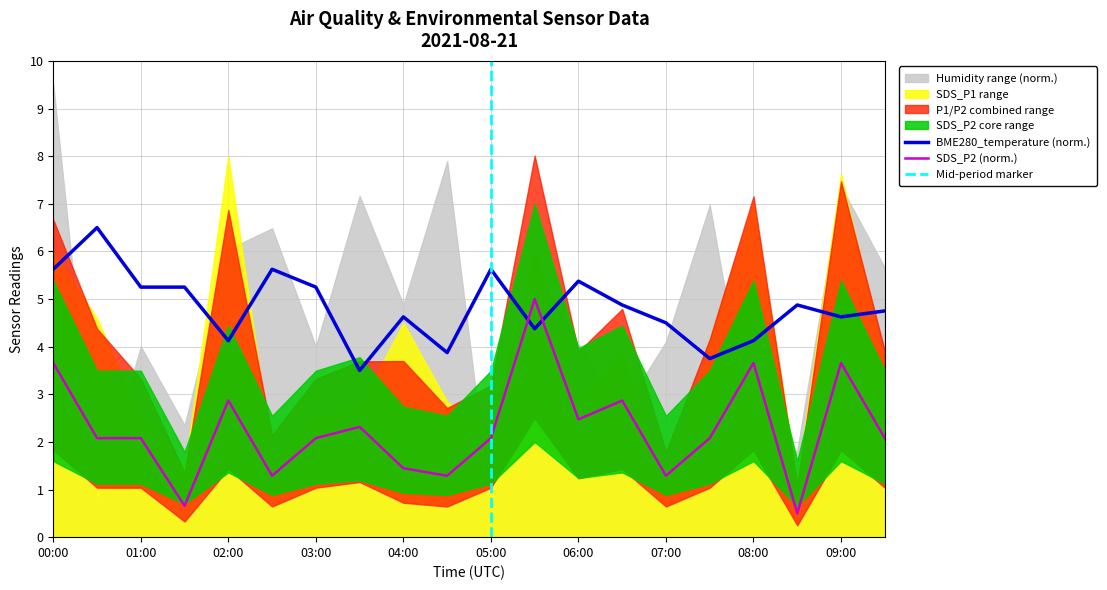

Rank the series by their maximum value, from lowest to highest.

SDS_P2, BME280_temperature